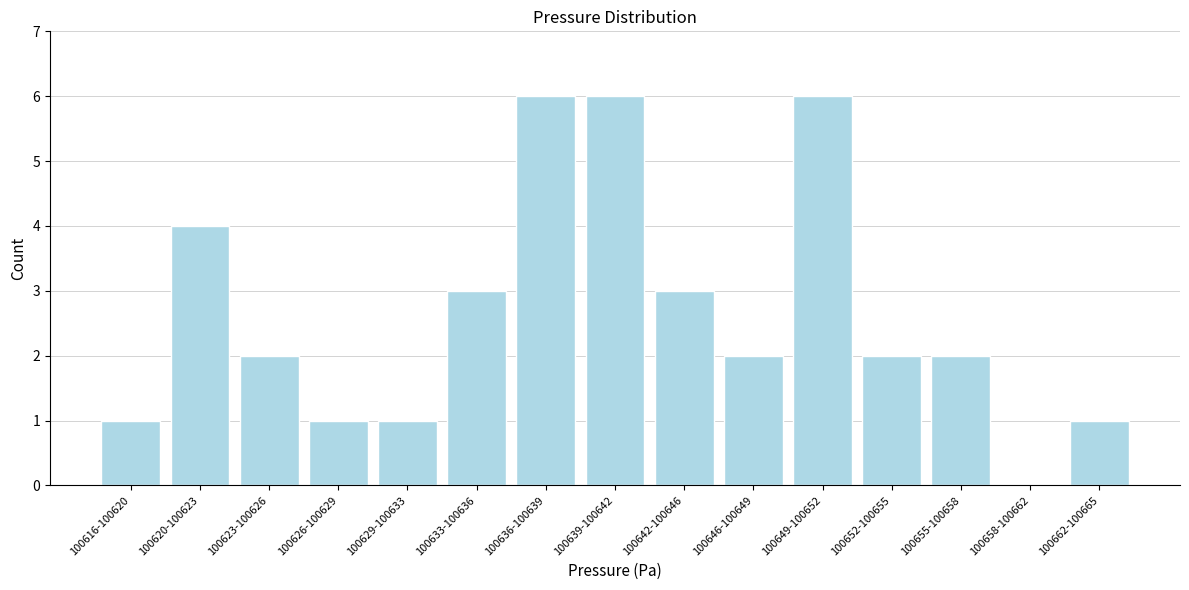

Reading left to right, list all the values displayed in this chart.

100616-100620=1	100620-100623=4	100623-100626=2	100626-100629=1	100629-100633=1	100633-100636=3	100636-100639=6	100639-100642=6	100642-100646=3	100646-100649=2	100649-100652=6	100652-100655=2	100655-100658=2	100658-100662=0	100662-100665=1